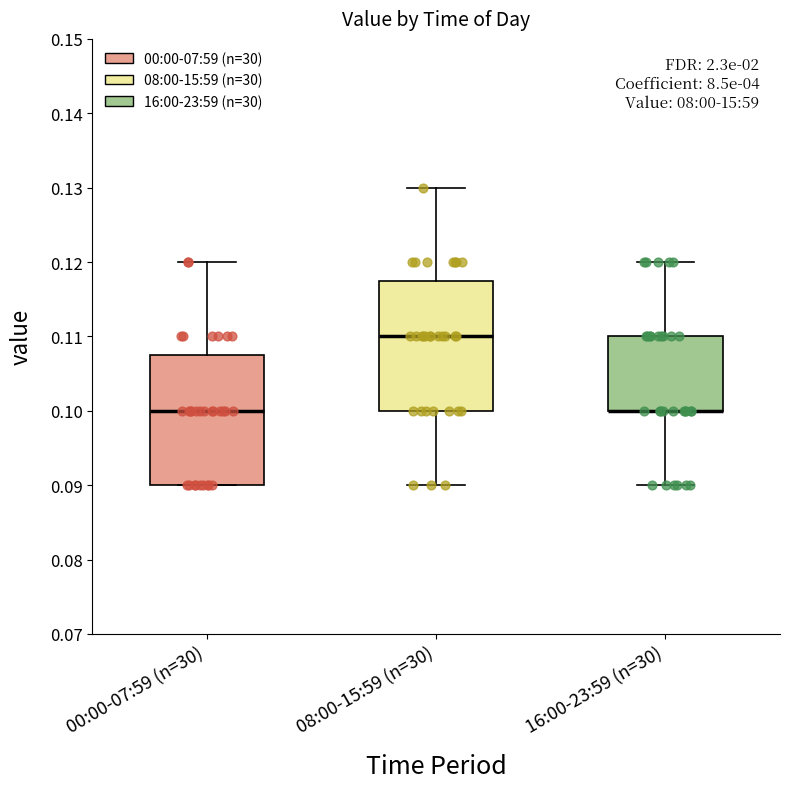

Where is the lower edge of the box for 08:00-15:59 (n=30) on the y-axis? The values are not printed on the chart, so give them approximately, as read against the axis.

0.100